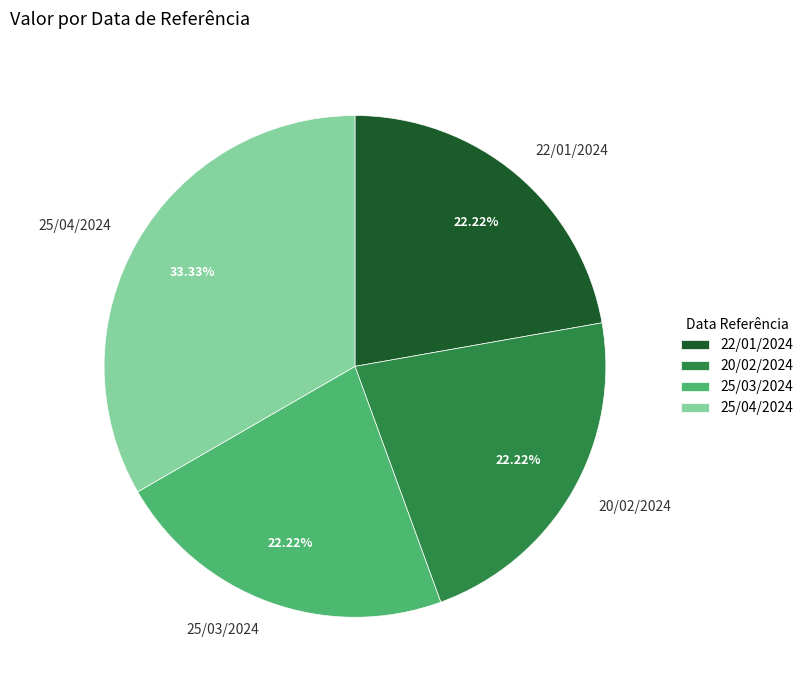

How many slices are in this pie chart?

4